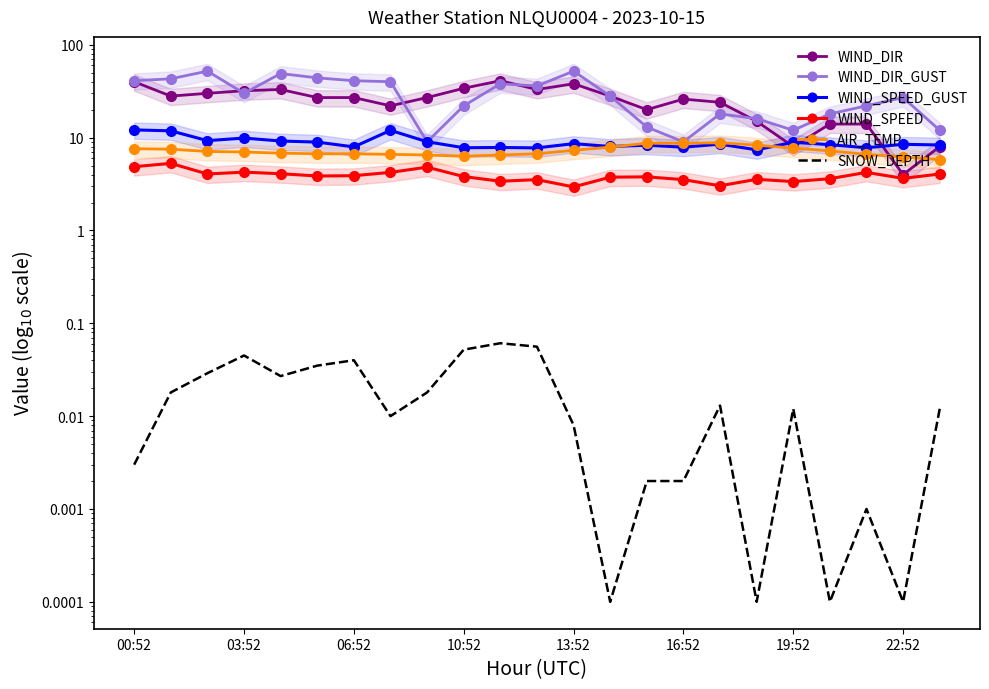

At which category does WIND_SPEED_GUST reach its first local valley?

06:52